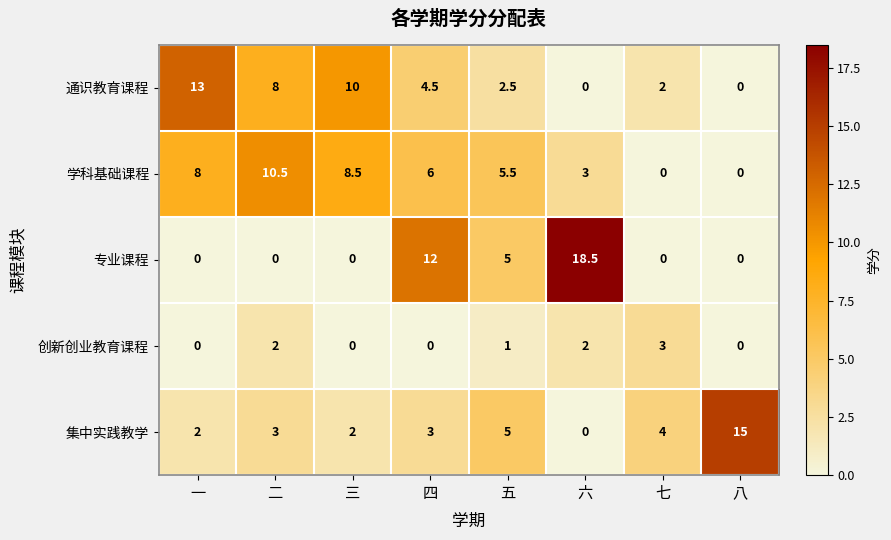

What is the maximum value for 集中实践教学?

15.0